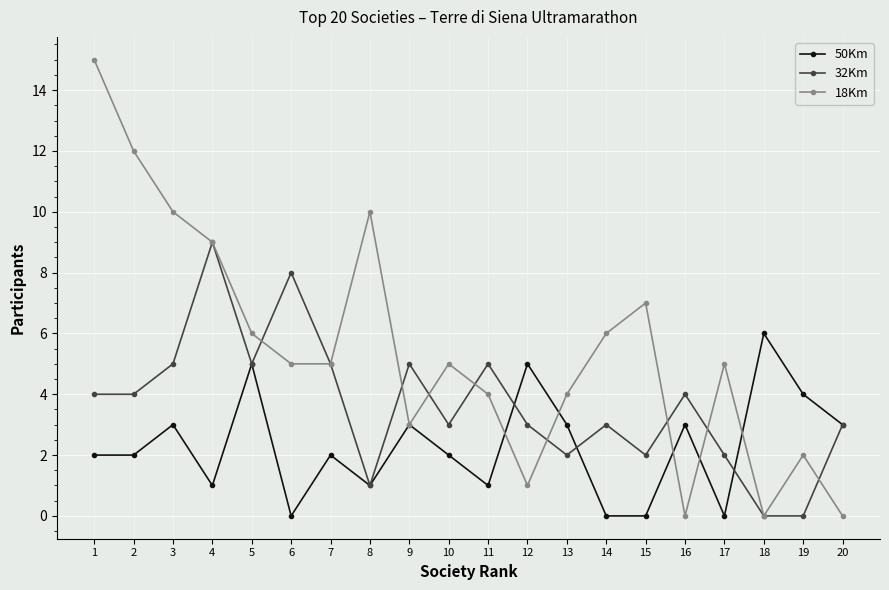

What is the average value of the 32Km series?

4